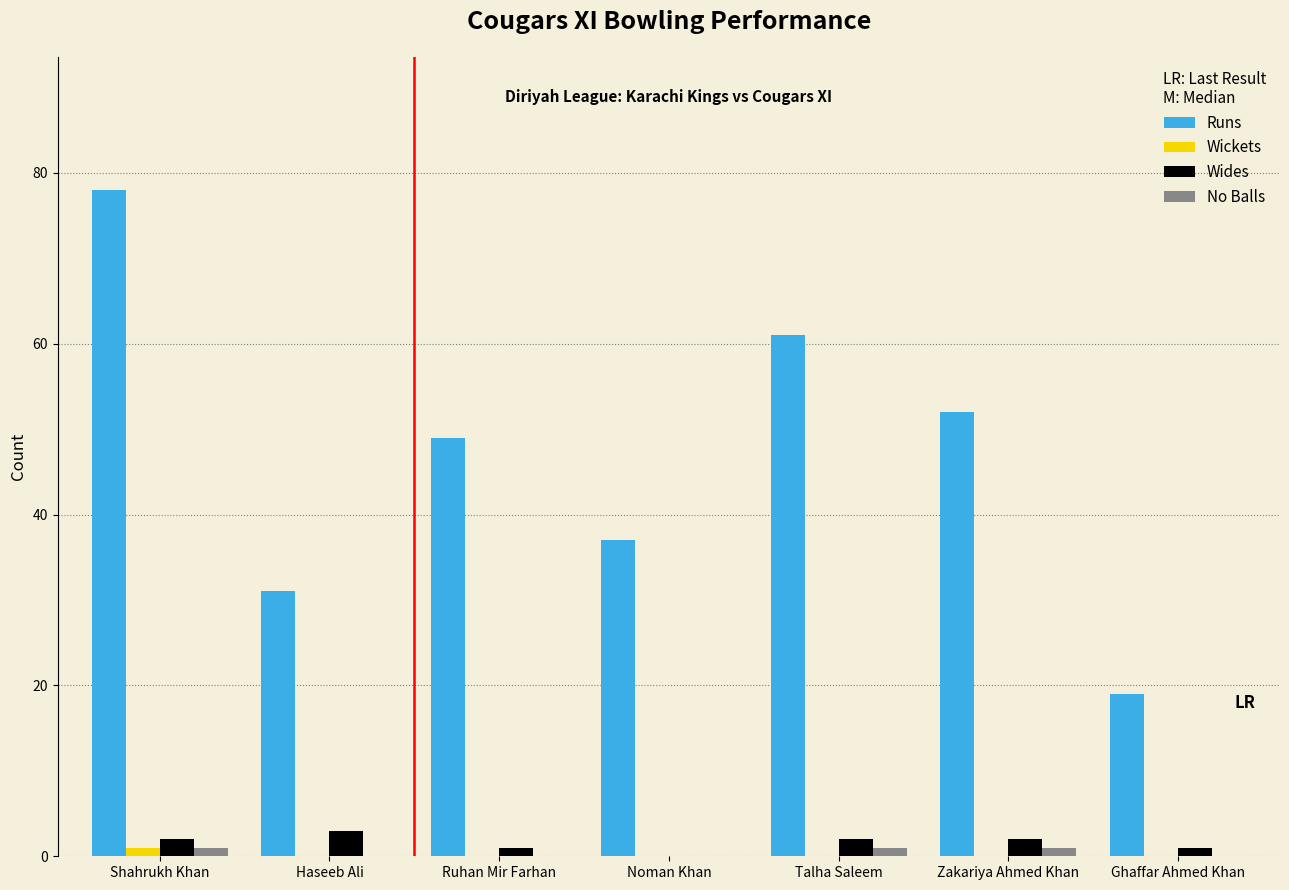

What is the sum of all No Balls values?

3